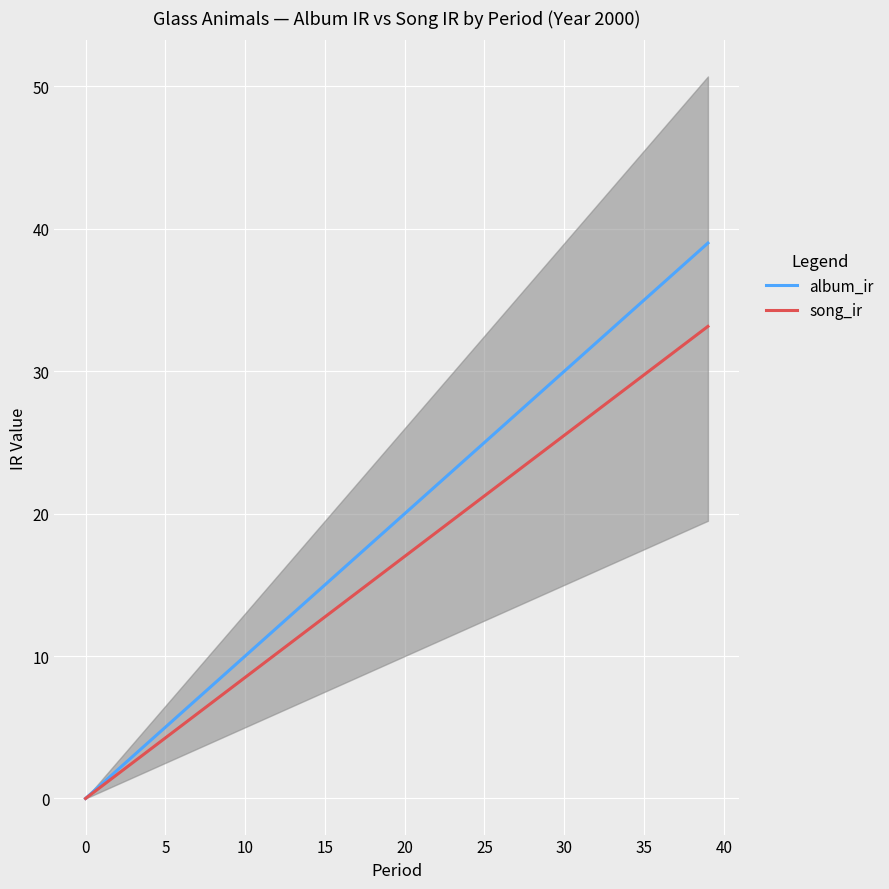

Is it true that song_ir equals 32.3 at 38?

True